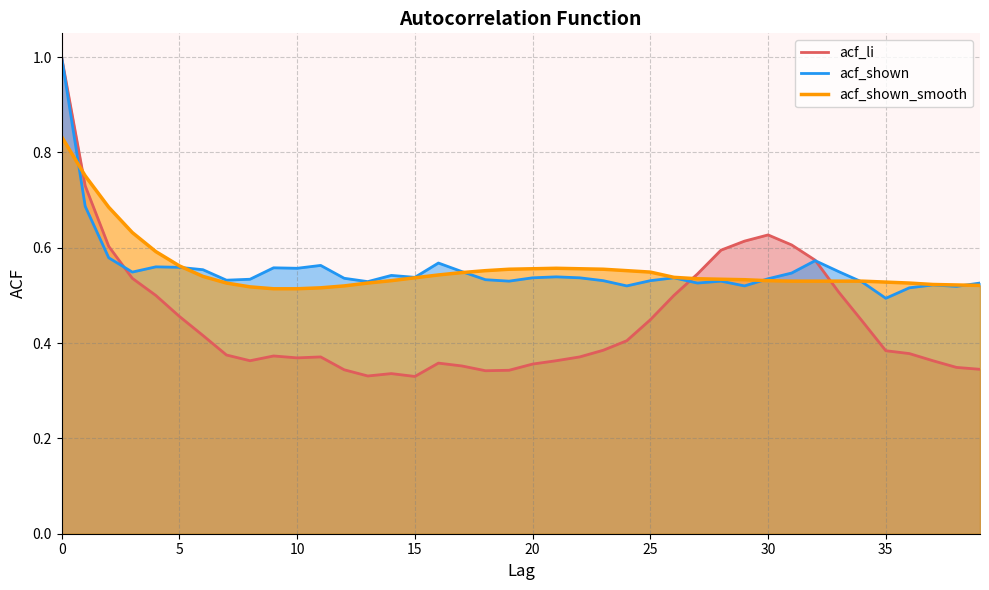

Read the acf_li value at 12.

0.3